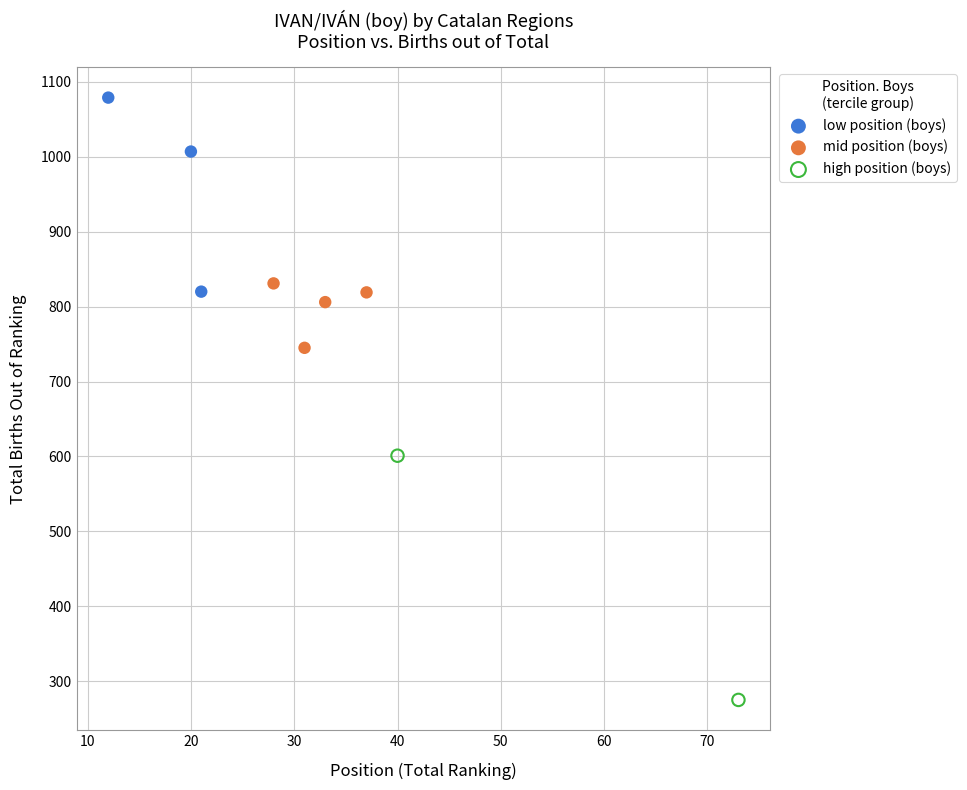

What are all the series names shown in the legend?

low position (boys), mid position (boys), high position (boys)